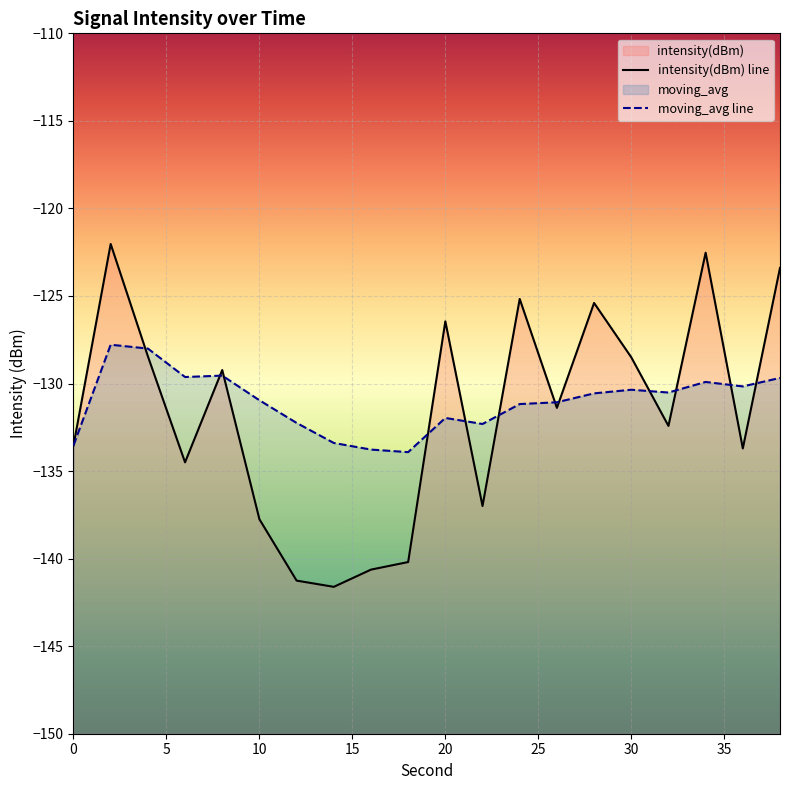

How many interior local valleys does the intensity(dBm) series have?

6